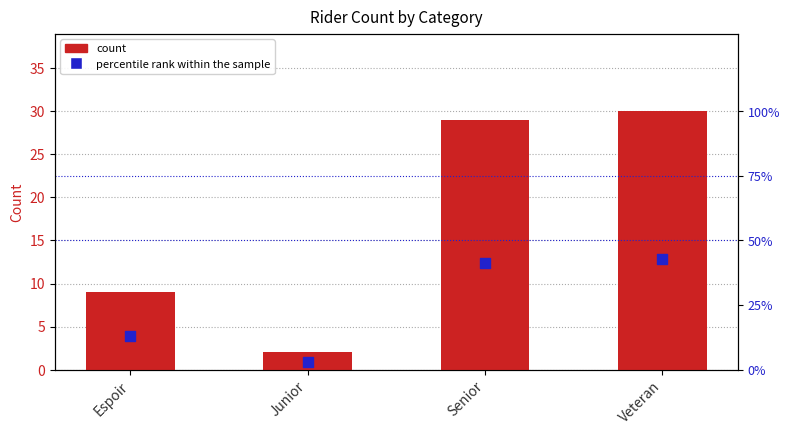

At which category is the sum across all series the highest?

Veteran